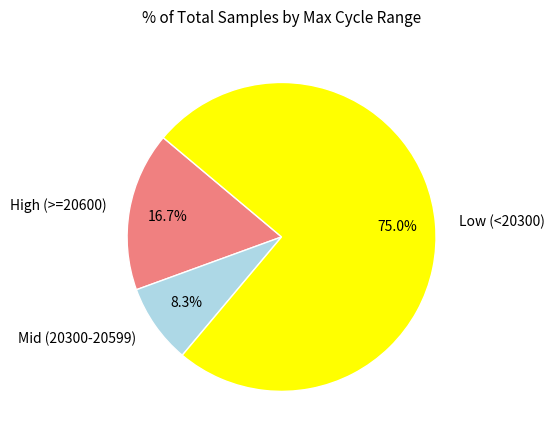

What is the largest slice in the pie chart?

Low (<20300)